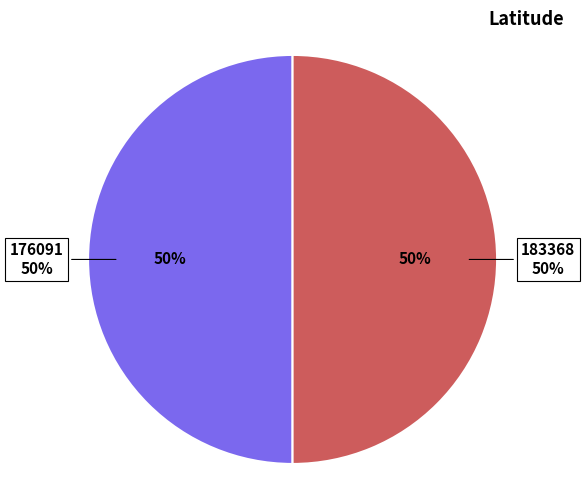

To the nearest percent, what percentage of the pie is 183368?

50%